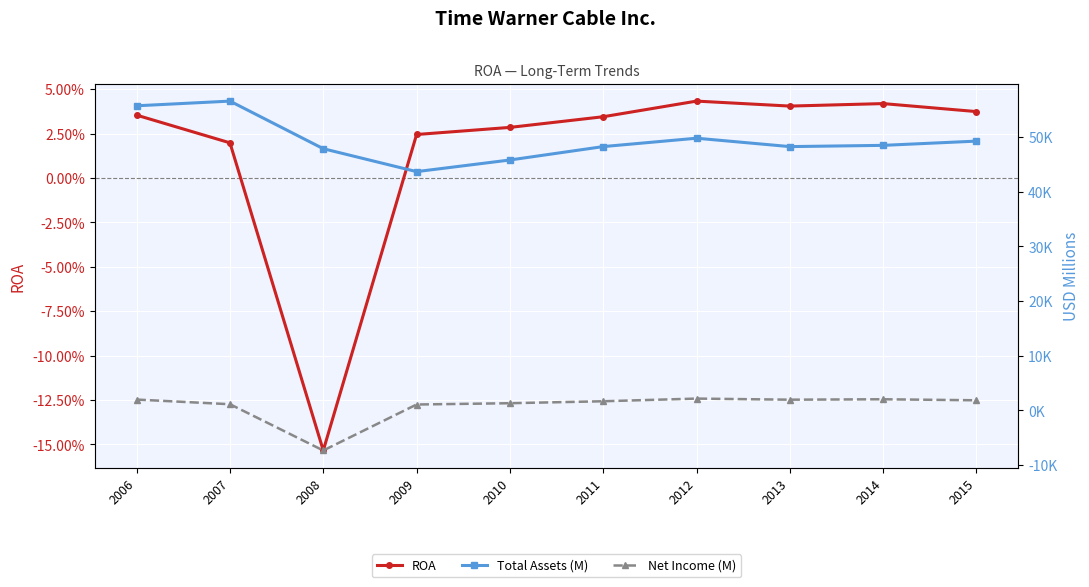

Where does the Total Assets (M) series first go above 48501?

2006